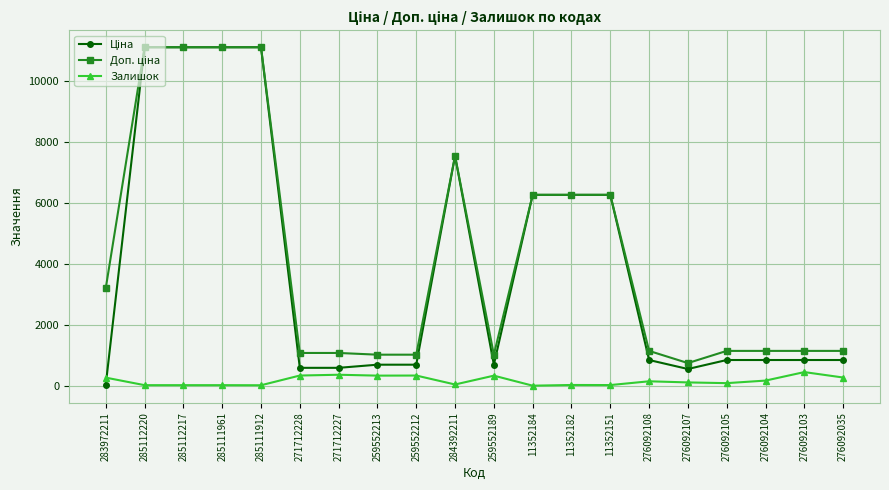

What is the total value across all series at 276092035?

2252.8